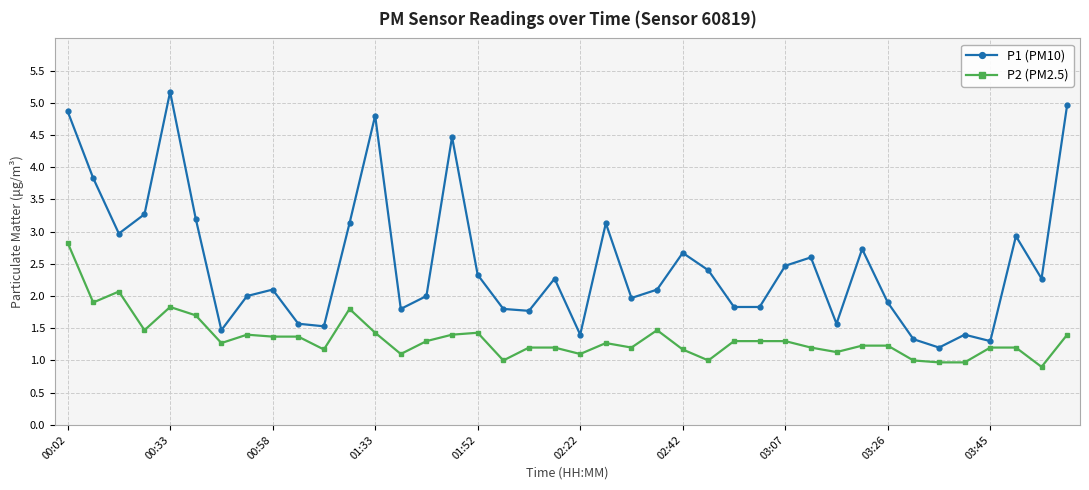

What is the minimum value shown in the chart?

0.9